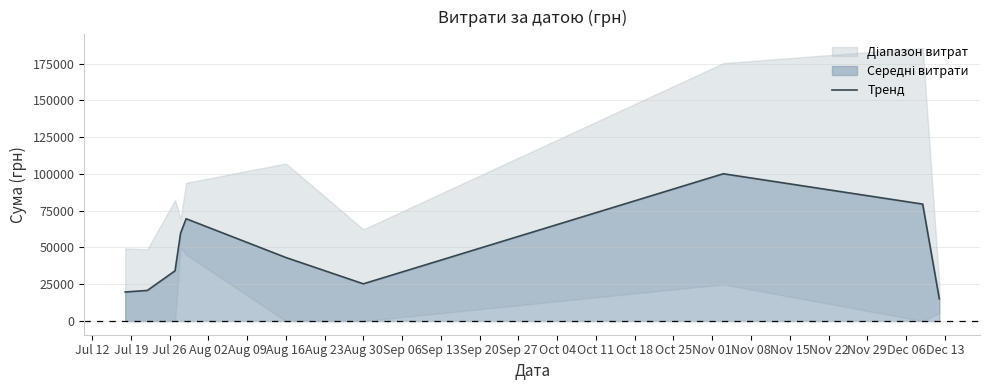

The chart shows a value of 10169.5 at Sep 13. True or false?

False